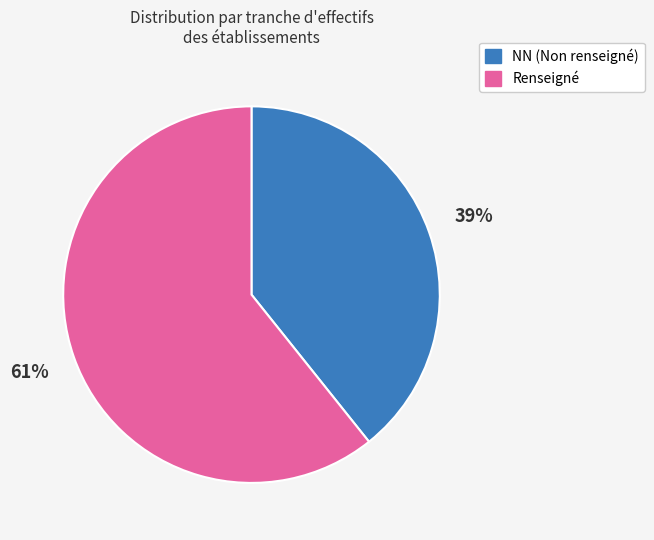

To the nearest percent, what is the average slice percentage?

50%